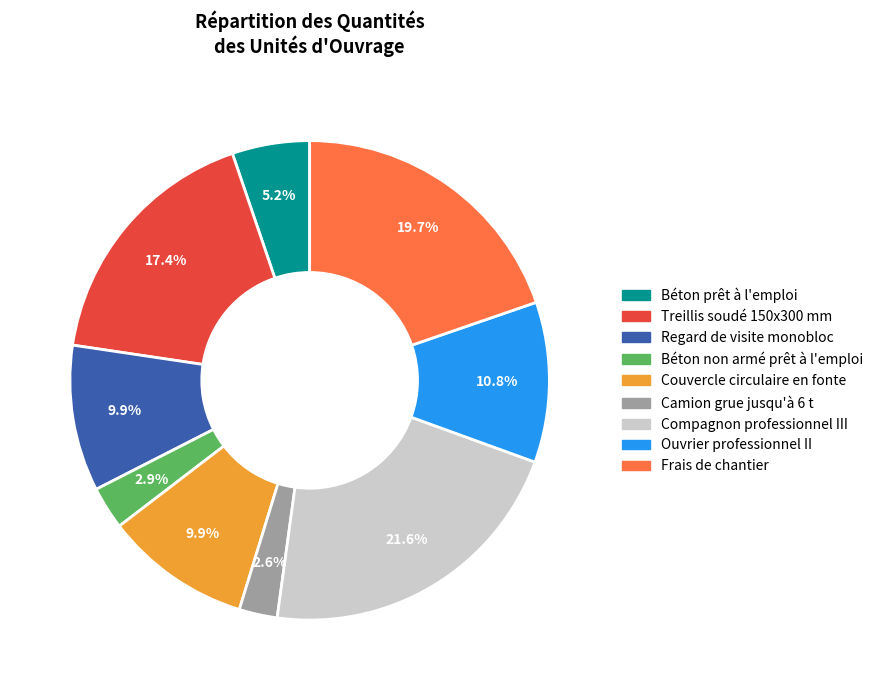

To the nearest percent, what is the difference between the Ouvrier professionnel II and Béton non armé prêt à l'emploi slice percentages?

8%